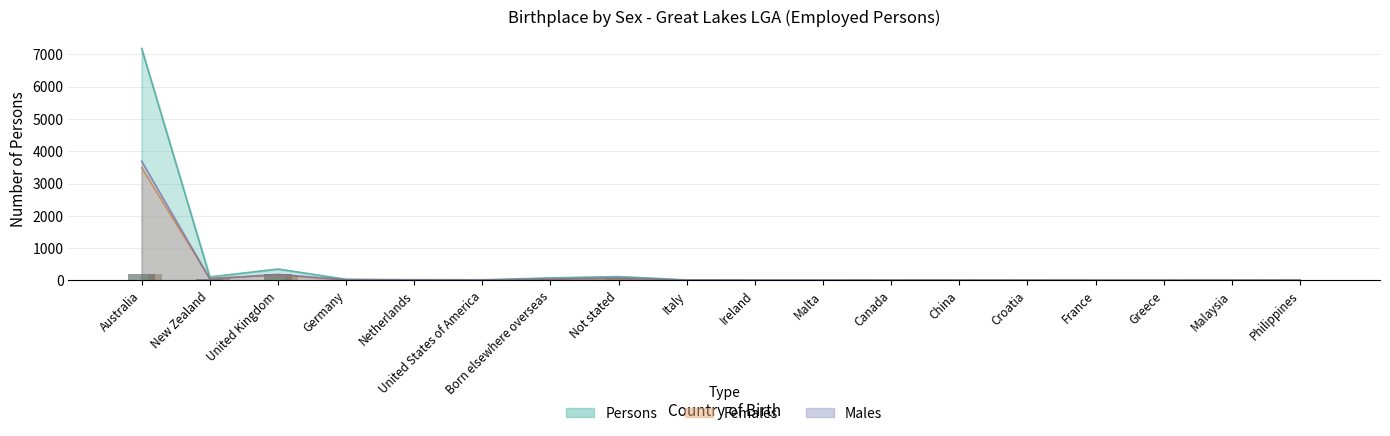

Reading left to right, what are all the values shown in this chart?

Males: 3693	47	188	22	14	12	42	79	11	9	9	7	8	6	4	4	4	0
Females: 3491	62	165	14	10	8	36	41	4	3	3	4	4	3	3	3	5	14
Persons: 7184	109	353	36	24	20	78	120	15	12	12	11	12	9	7	7	9	14